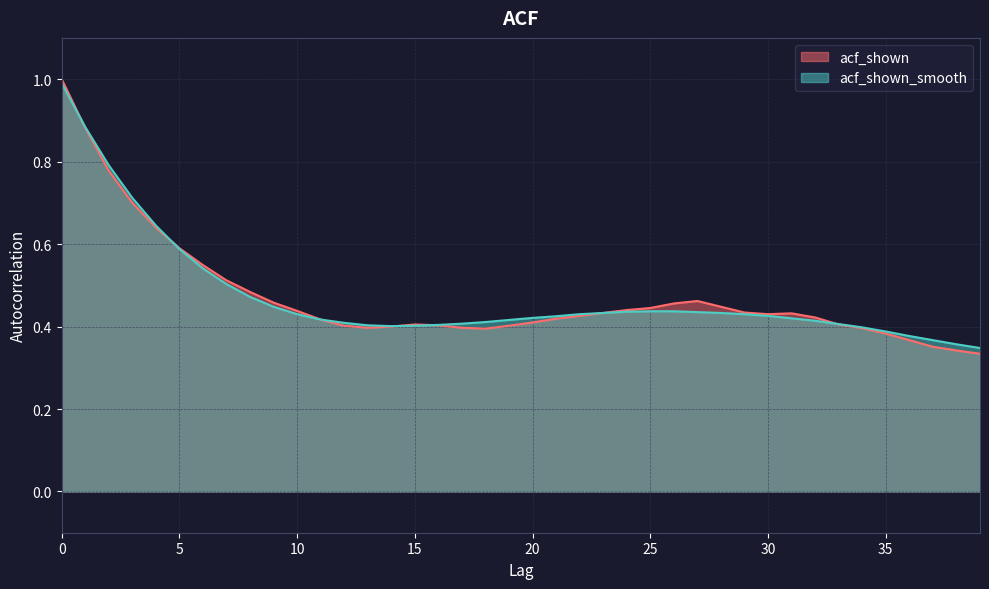

Does the chart have visible grid lines?

Yes